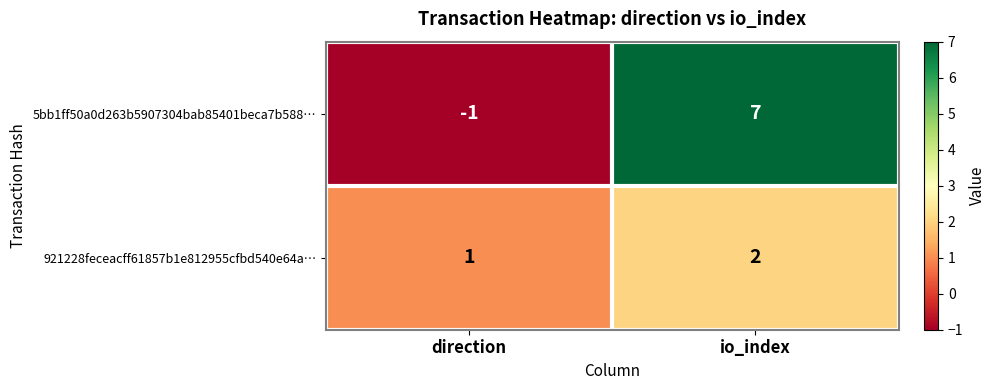

Rank the categories by 5bb1ff50a0d263b5907304bab85401beca7b588… value from highest to lowest.

io_index, direction